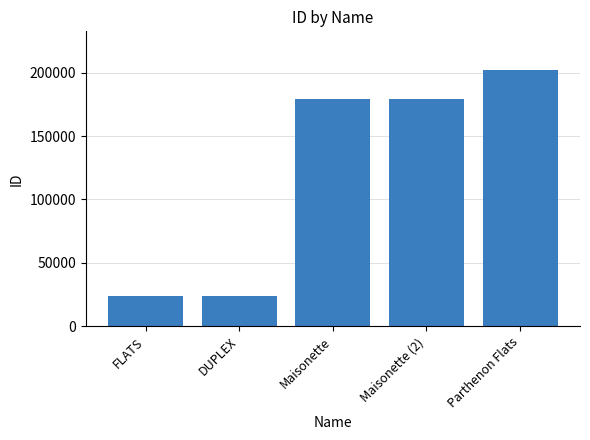

The value at Maisonette (2) is 90680. True or false?

False